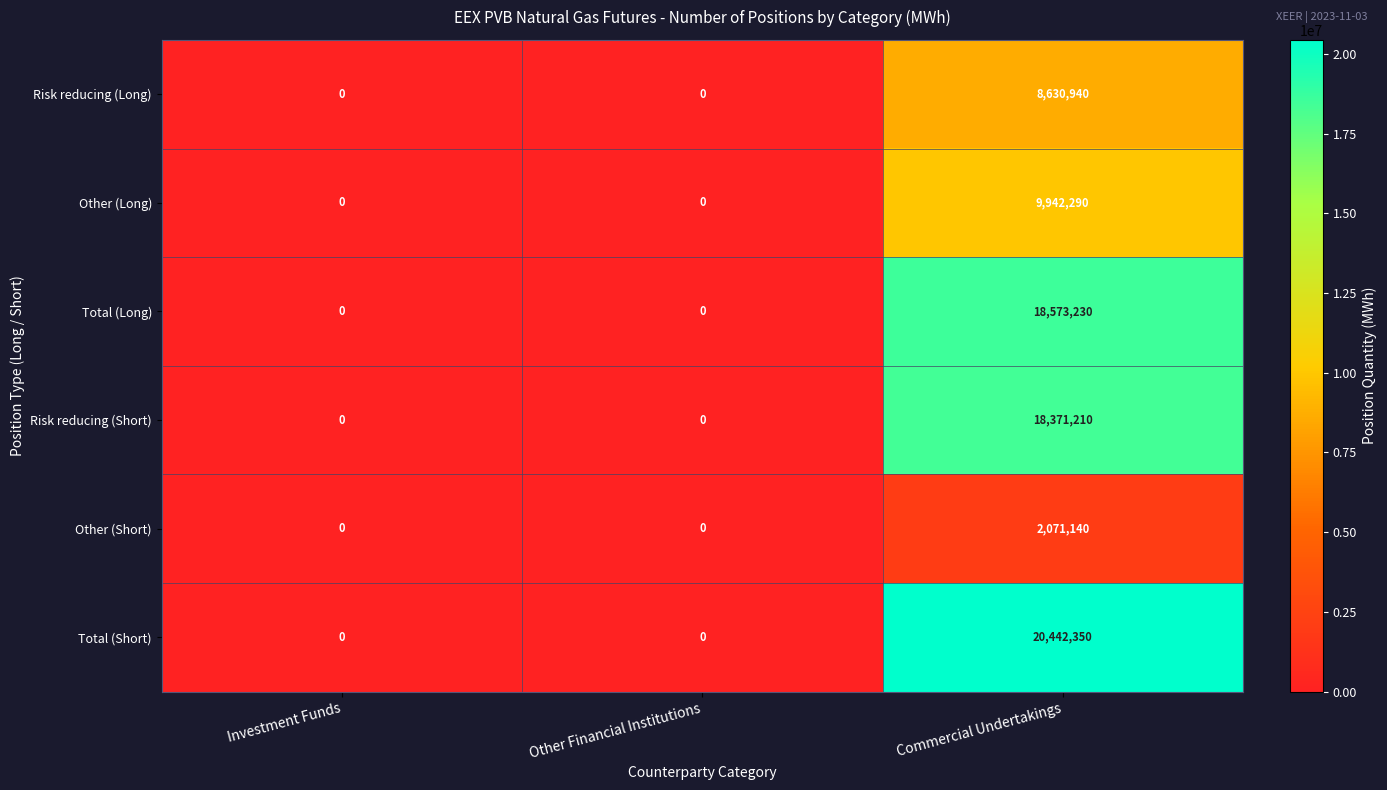

Read the Other (Long) value at Commercial Undertakings.

9942290